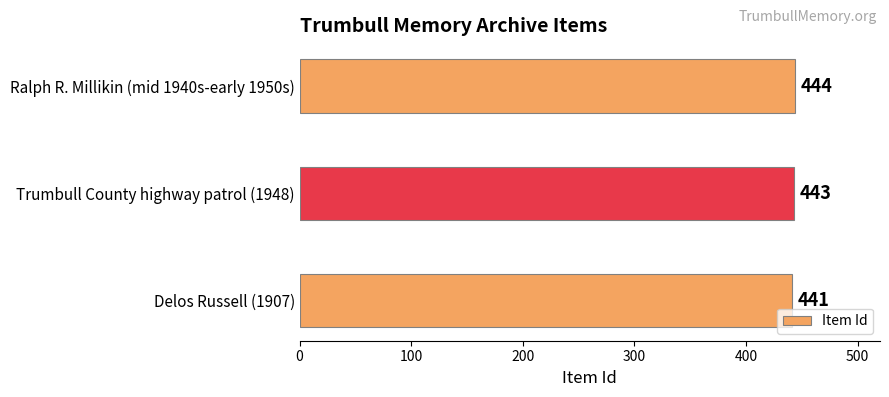

Reading bottom to top, extract all data points from this chart.

441	443	444